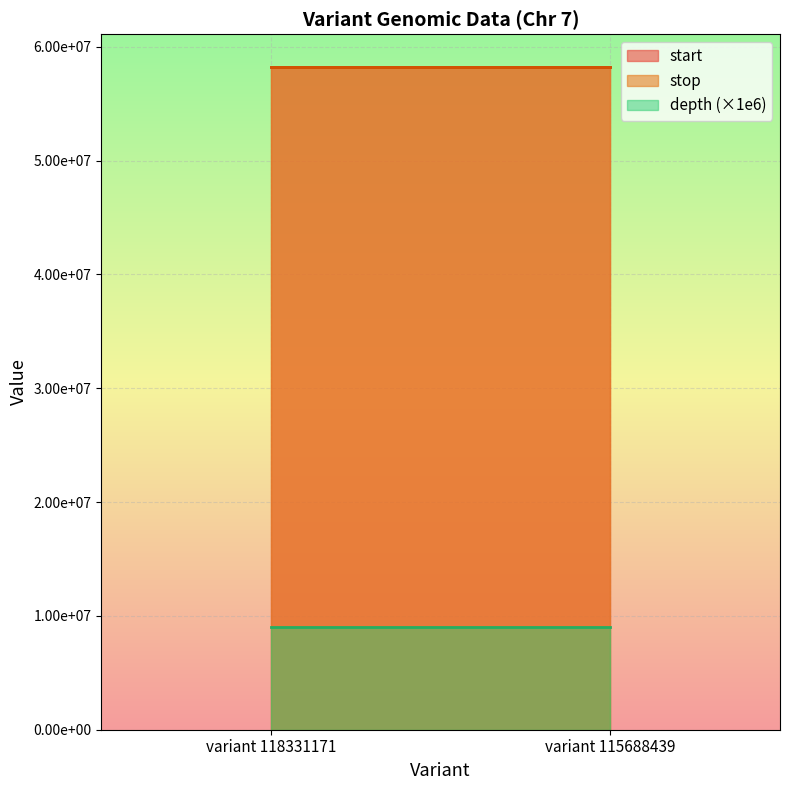

True or false: start has a value of 85313467 at variant 115688439.

False